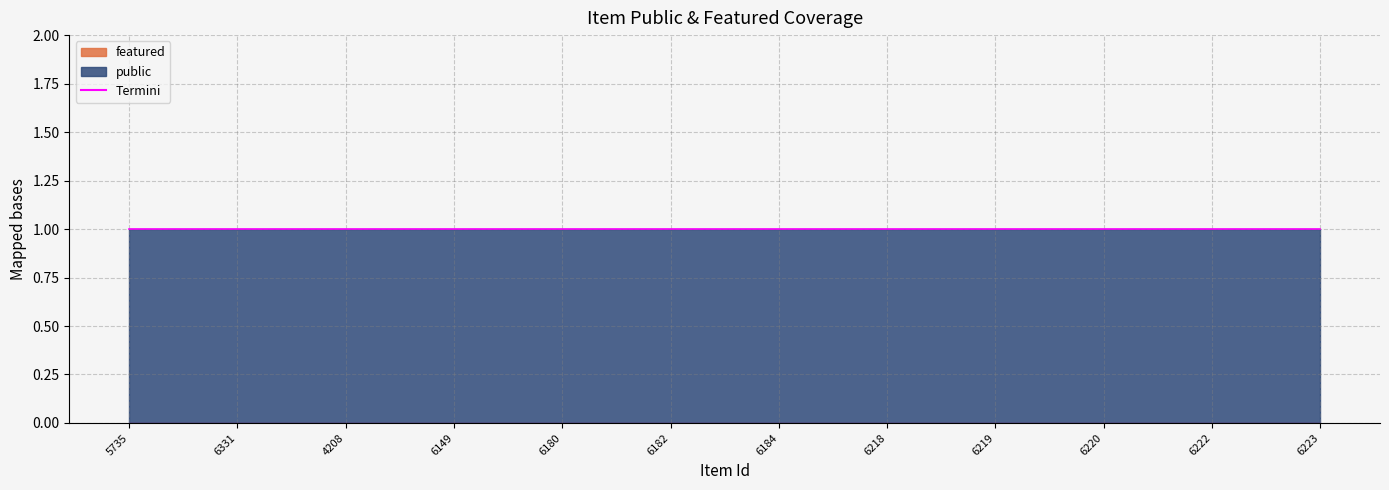

Rank the series at 6182 from lowest to highest value.

featured, public